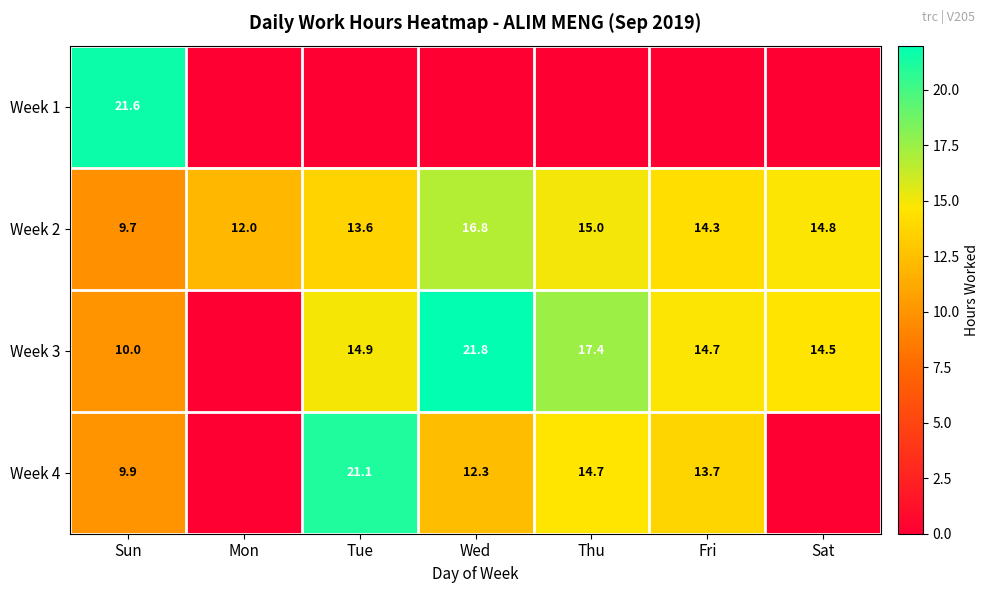

Is the value of Week 3 at Tue greater than the value of Week 2 at Sat?

Yes